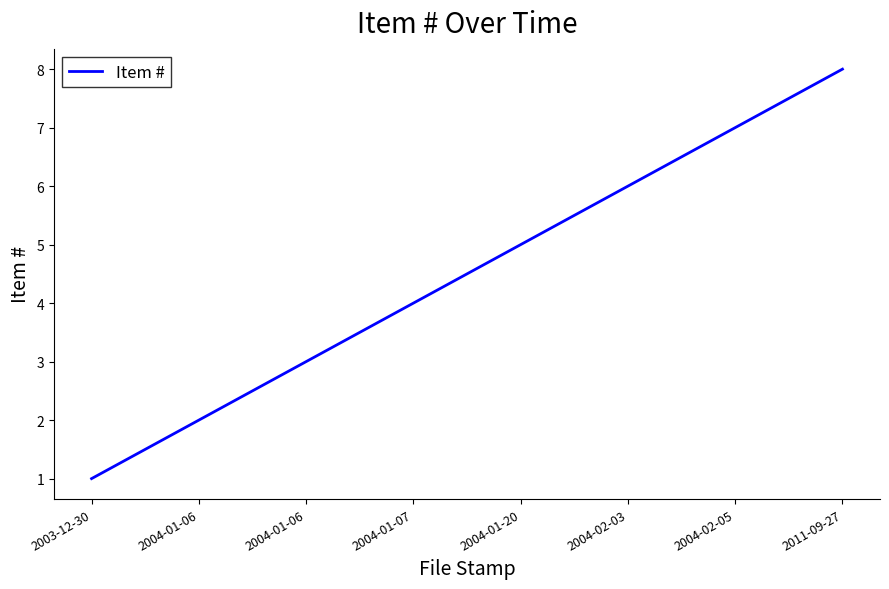

At which label is the value closest to 4?

2004-01-07